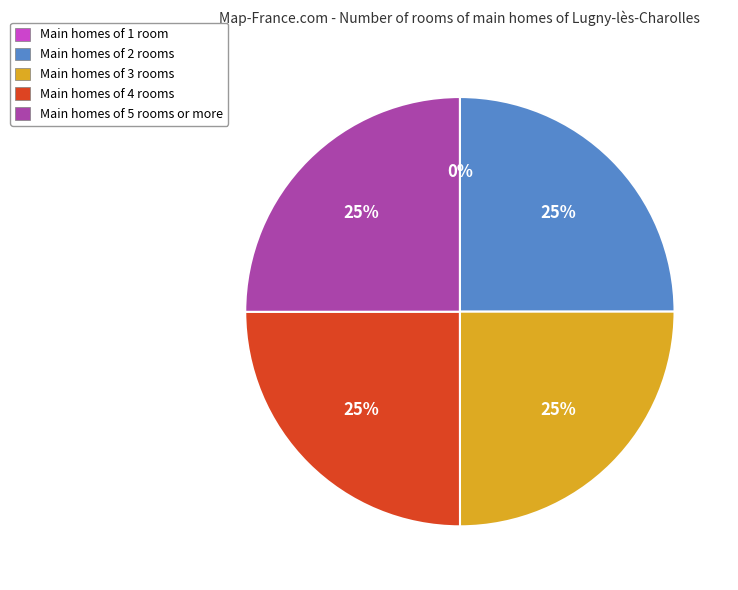

What is the ratio of the value at Main homes of 5 rooms or more to the value at Main homes of 2 rooms?

1.0